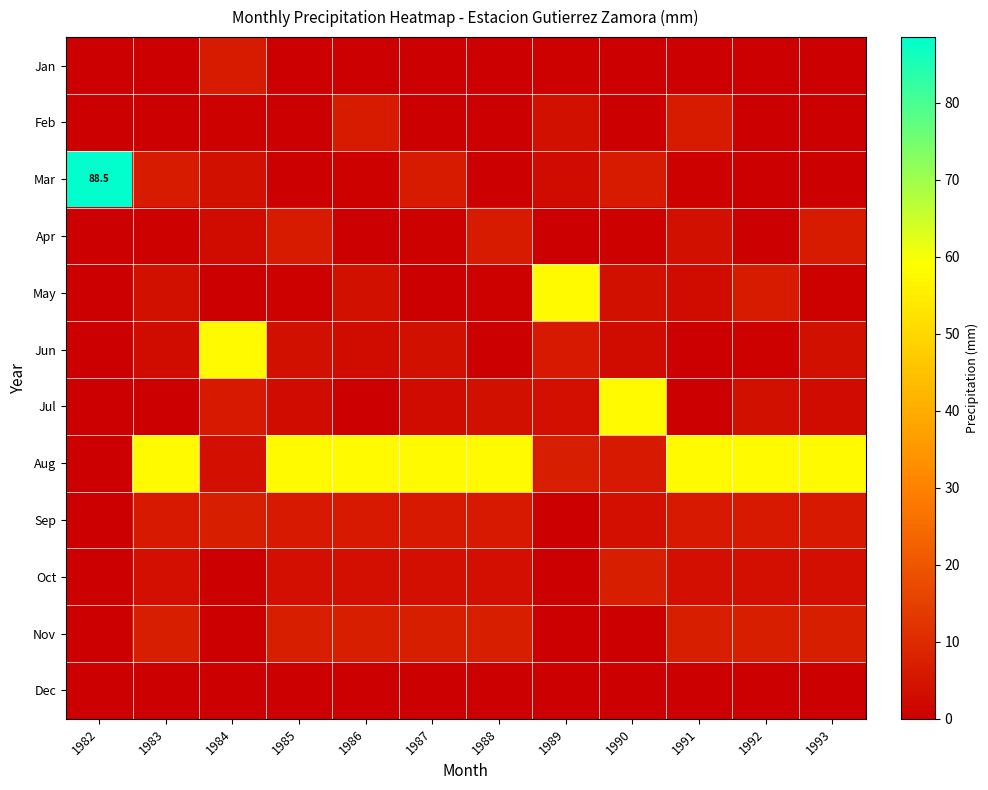

What is the average value of the Jul series?

7.0